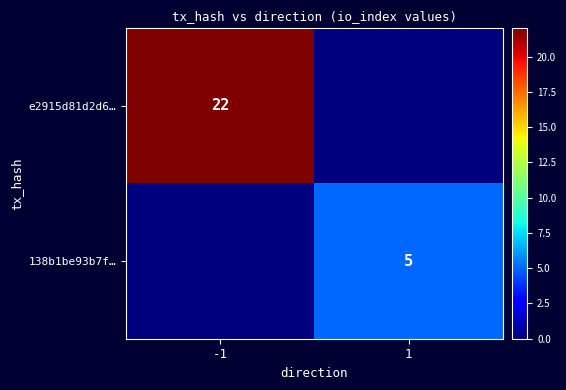

True or false: 138b1be93b7f… has a value of 7 at 1.

False